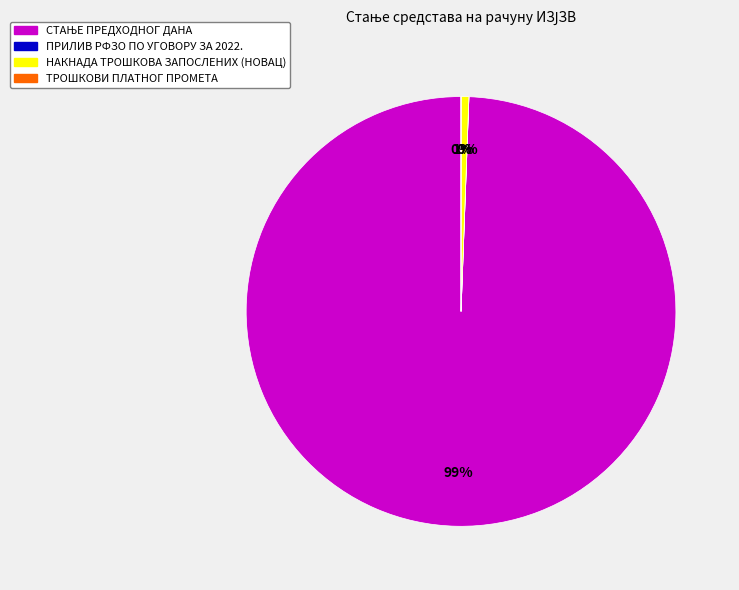

To the nearest percent, what percentage of the pie is НАКНАДА ТРОШКОВА ЗАПОСЛЕНИХ (НОВАЦ)?

1%